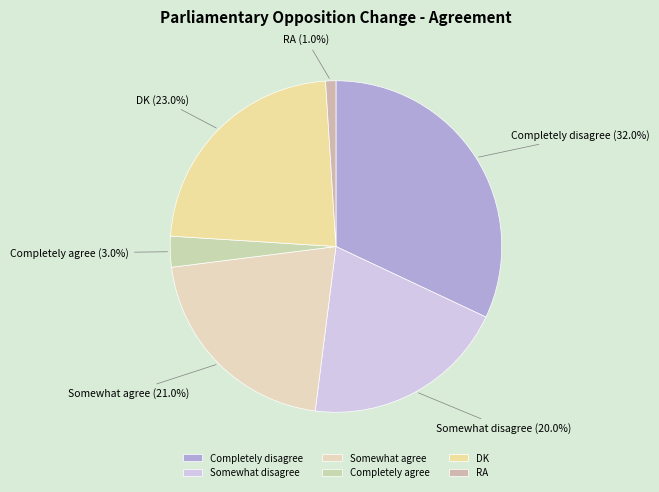

Approximately how many times larger is the value at Somewhat disagree compared to Completely agree?

6.7